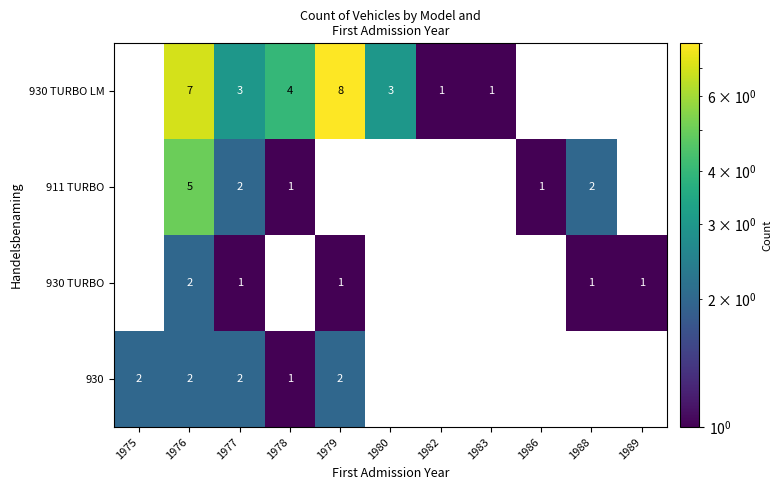

True or false: 911 TURBO has a value of 1 at 1978.

True